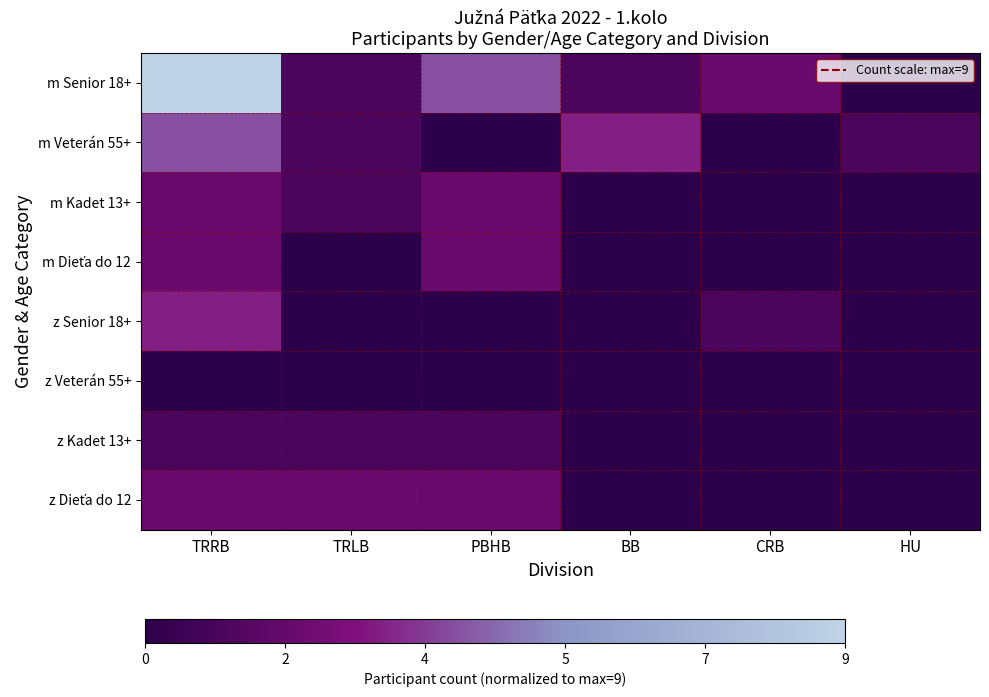

Which has a higher value, CRB or TRRB?

TRRB